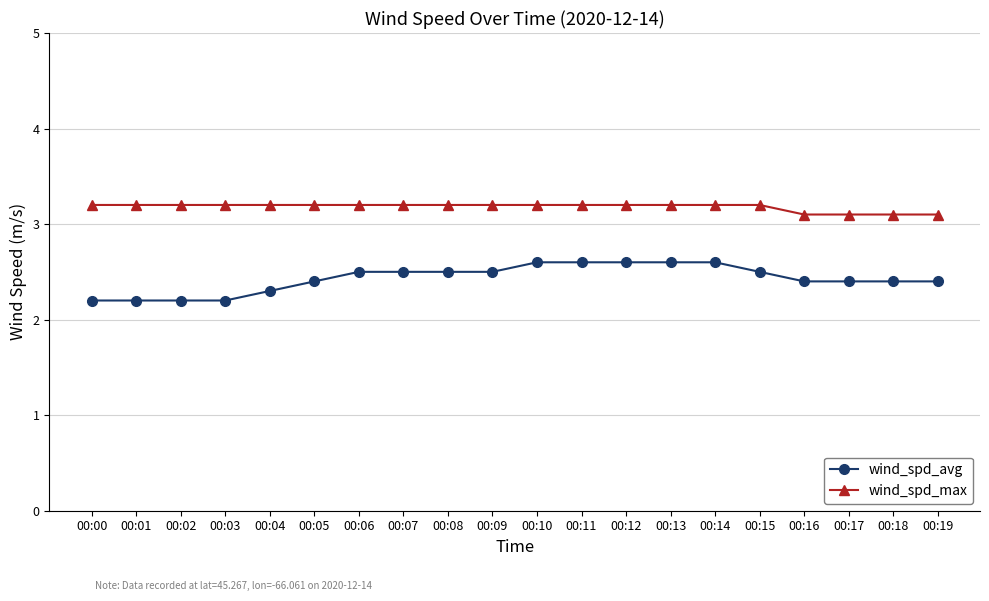

What is the sum of all wind_spd_avg values?

48.6